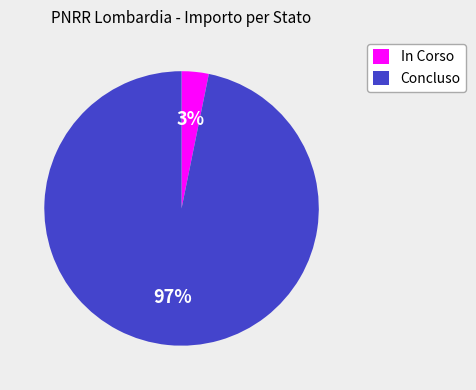

Rank the categories by value from highest to lowest.

Concluso, In Corso